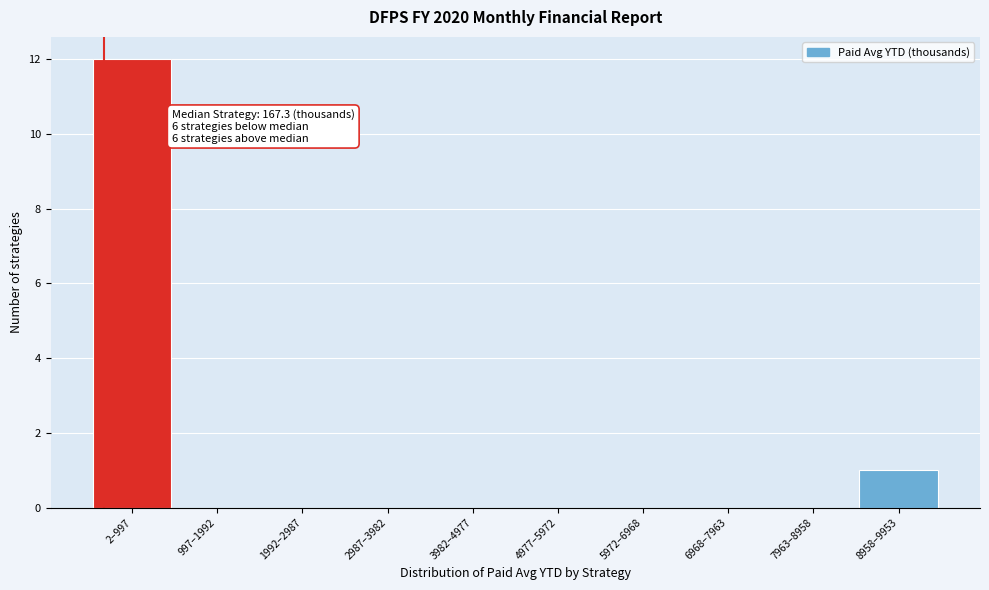

Reading left to right, transcribe all the data shown in this chart.

2–997=12	997–1992=0	1992–2987=0	2987–3982=0	3982–4977=0	4977–5972=0	5972–6968=0	6968–7963=0	7963–8958=0	8958–9953=1